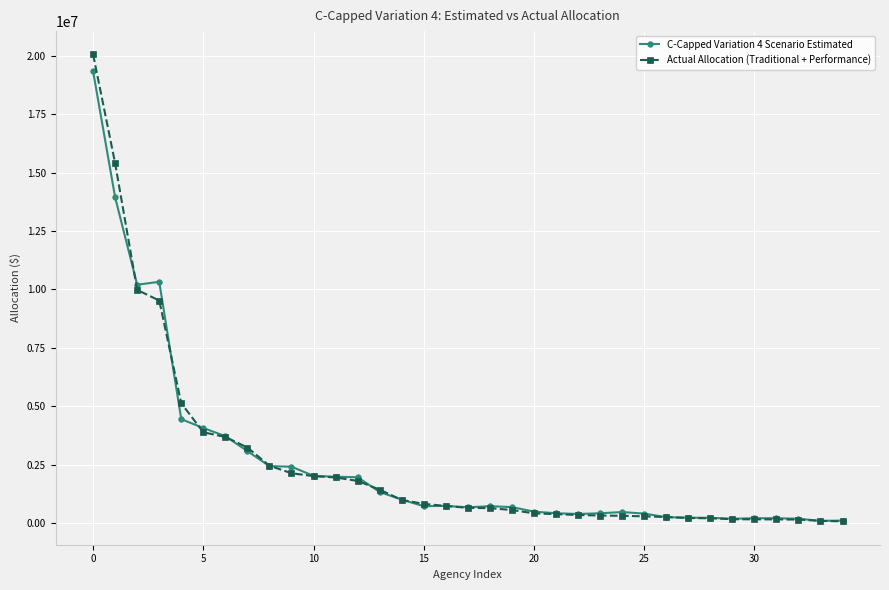

Which series has the largest range (max minus min)?

Actual Allocation (Traditional + Performance)